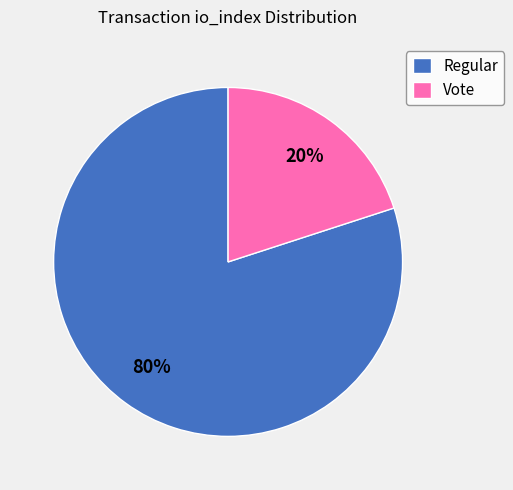

Is Regular the majority of the pie?

Yes